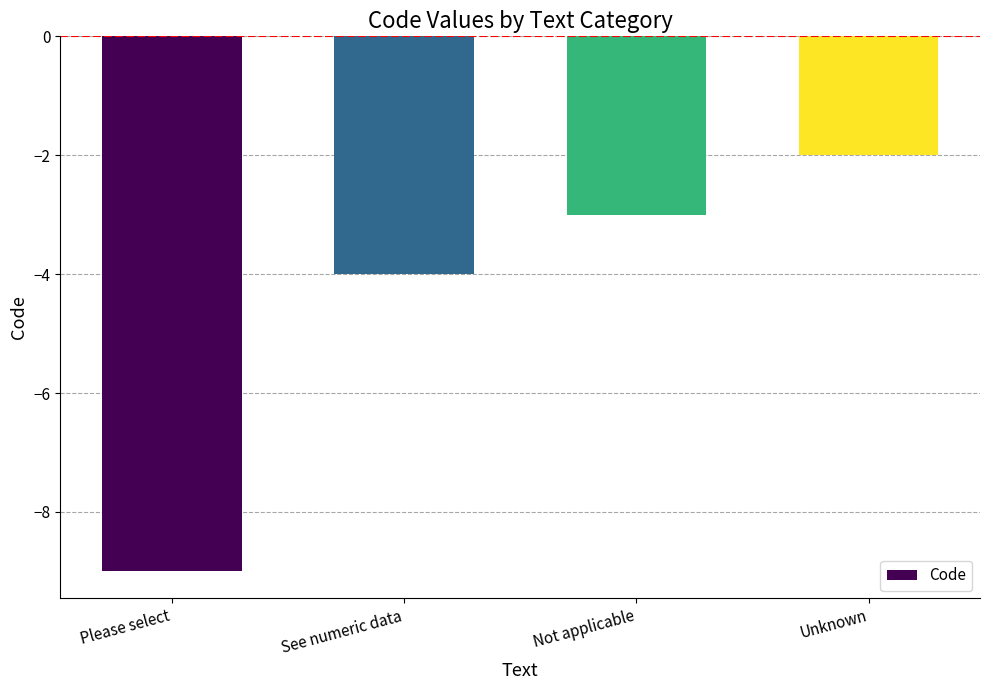

What is the approximate value at Please select?

-9